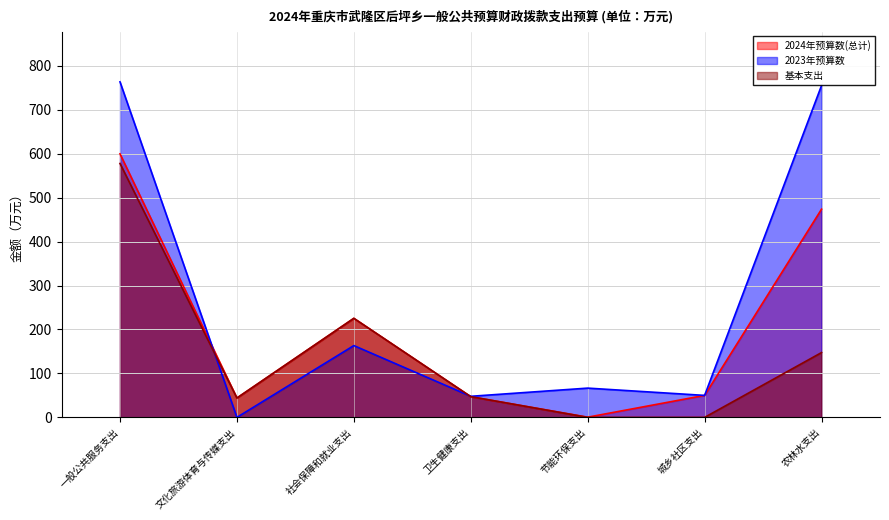

Is it true that 基本支出 equals 0.0 at 节能环保支出?

True